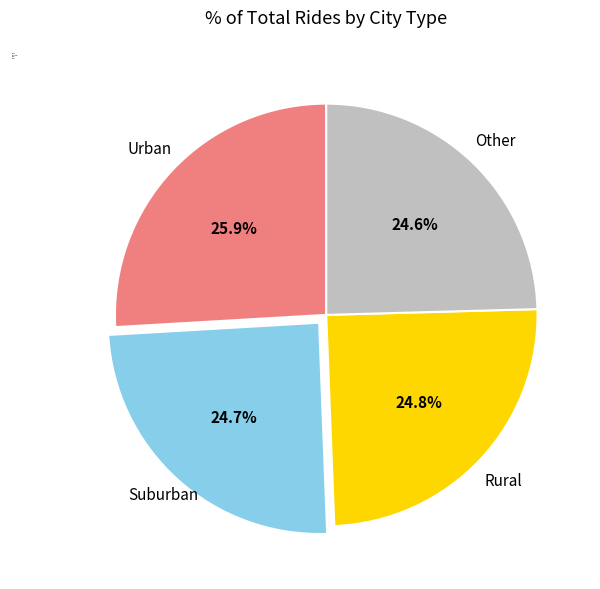

What is the largest slice in the pie chart?

Urban